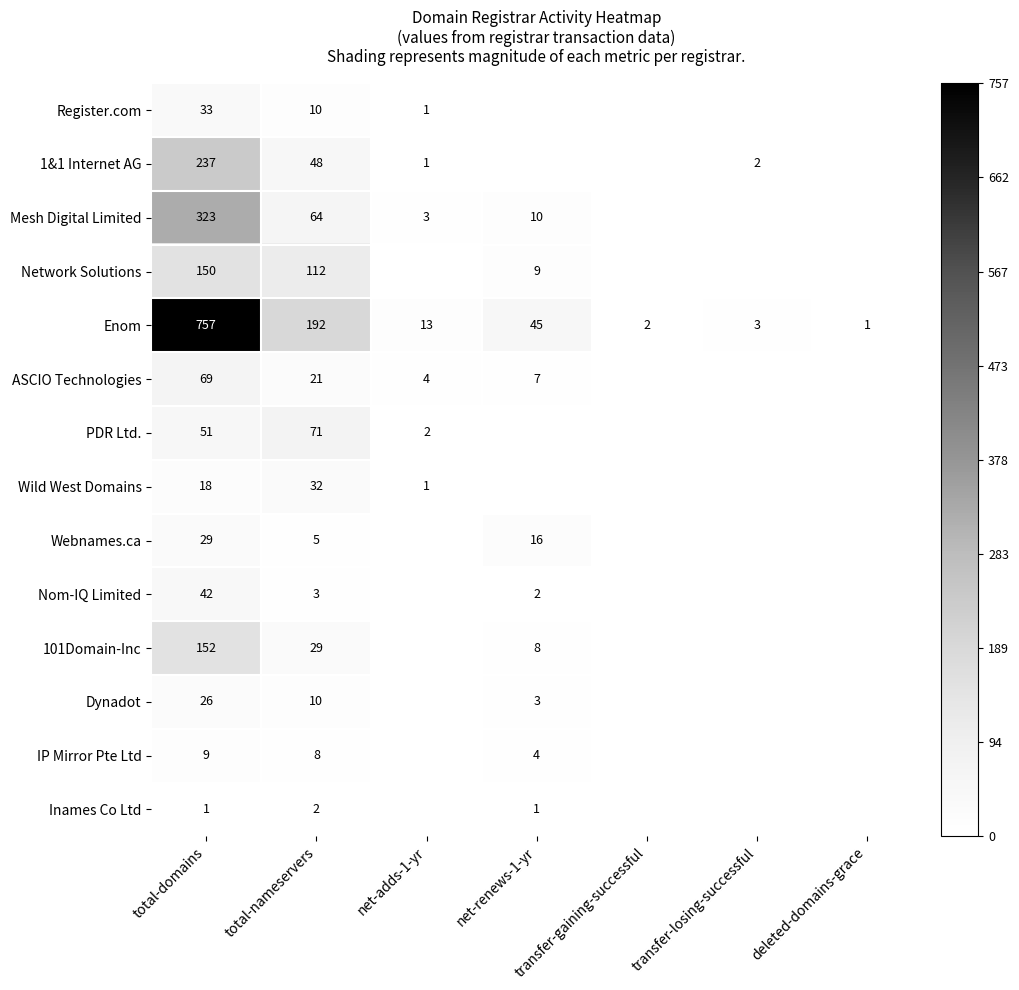

Is it true that Register.com equals 10 at total-nameservers?

True